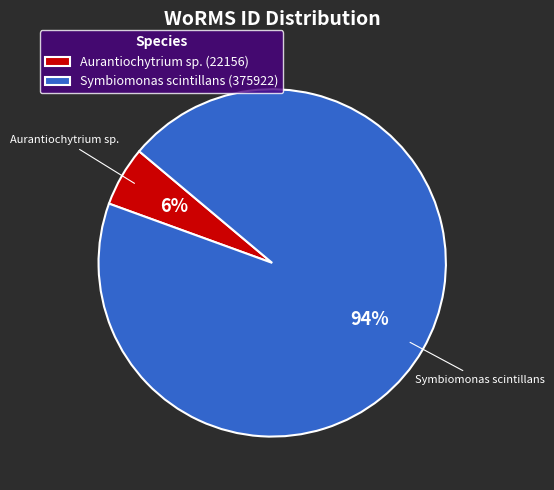

Which category has the smallest portion of the pie?

Aurantiochytrium sp.